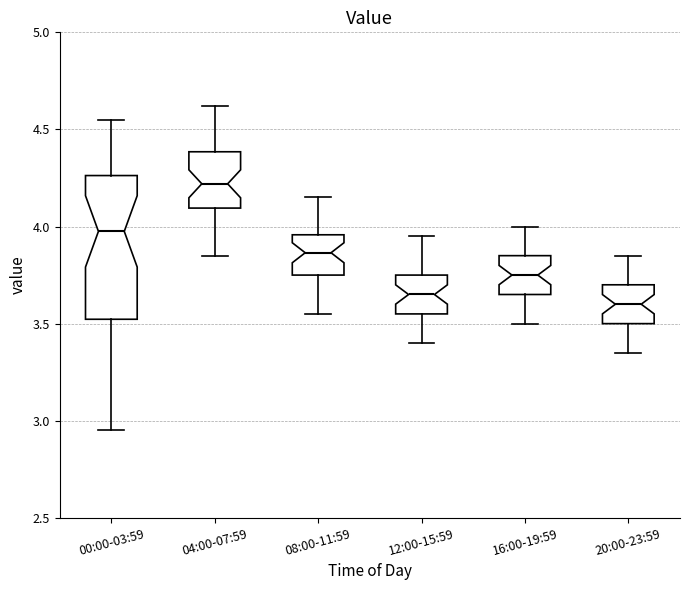

Reading left to right, transcribe this box plot: for each box, give where its median line is, the range the box spans, and where its two whiskers end, as read against the y-axis. The values are not printed on the chart, so give them approximately, as read against the axis.

00:00-03:59: median 4.00, box 3.50 to 4.25, whiskers 2.95 to 4.55
04:00-07:59: median 4.20, box 4.10 to 4.40, whiskers 3.85 to 4.60
08:00-11:59: median 3.85, box 3.75 to 3.95, whiskers 3.55 to 4.15
12:00-15:59: median 3.65, box 3.55 to 3.75, whiskers 3.40 to 3.95
16:00-19:59: median 3.75, box 3.65 to 3.85, whiskers 3.50 to 4.00
20:00-23:59: median 3.60, box 3.50 to 3.70, whiskers 3.35 to 3.85